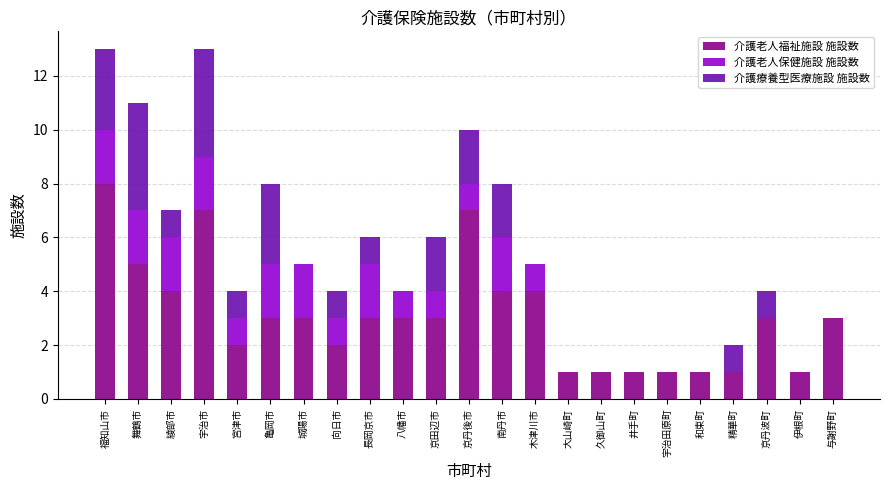

Count the number of categories in the chart.

23